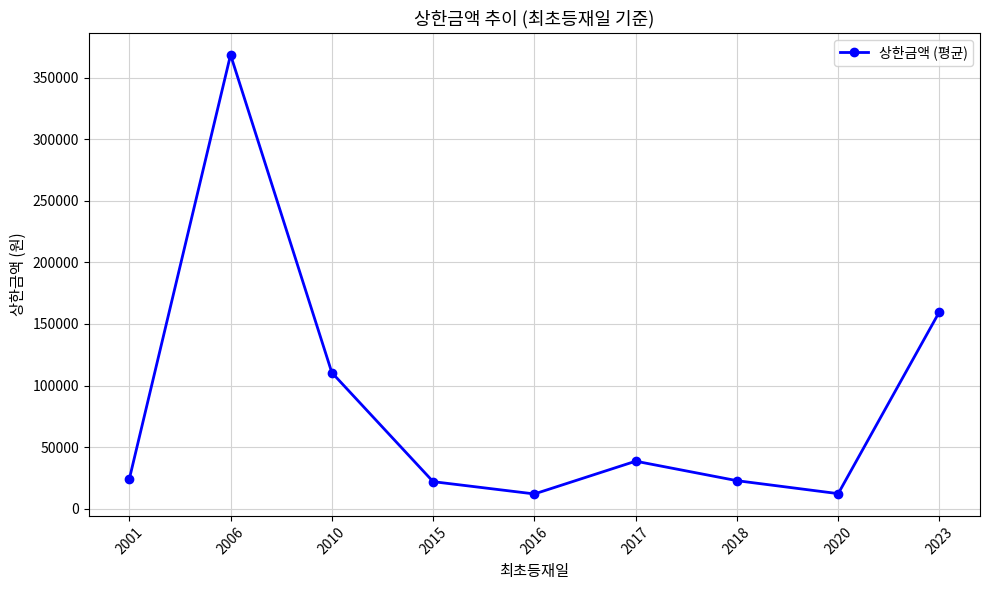

Where is the first local minimum?

2016